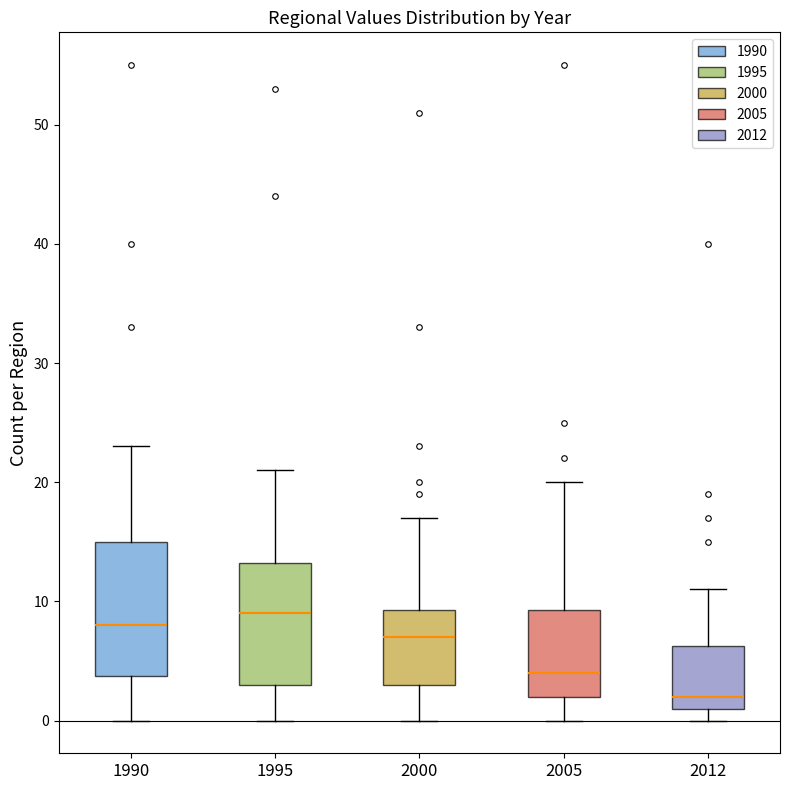

Which box has the highest median line?

1995